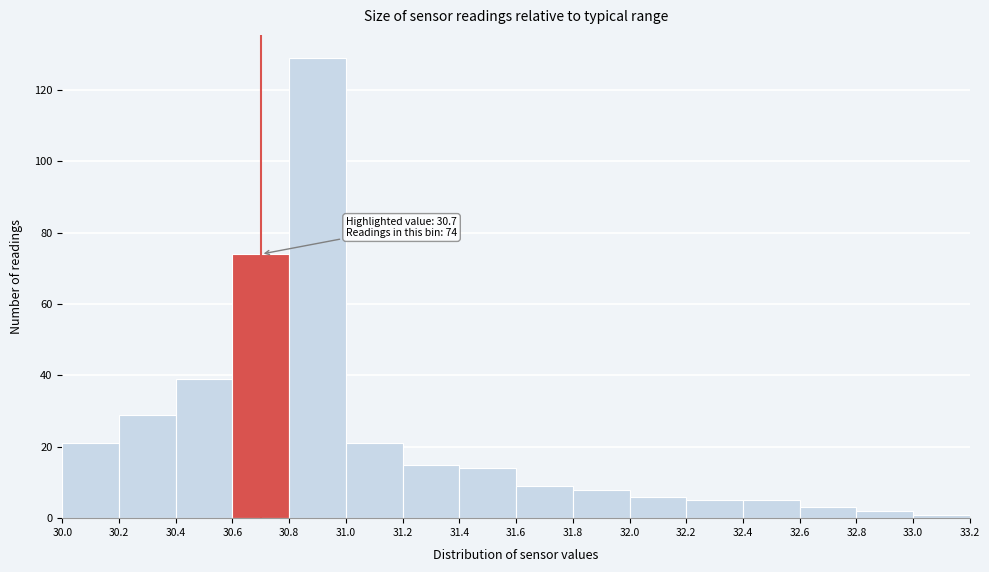

Which range on the x-axis has the tallest bar?

30.8 to 31.0